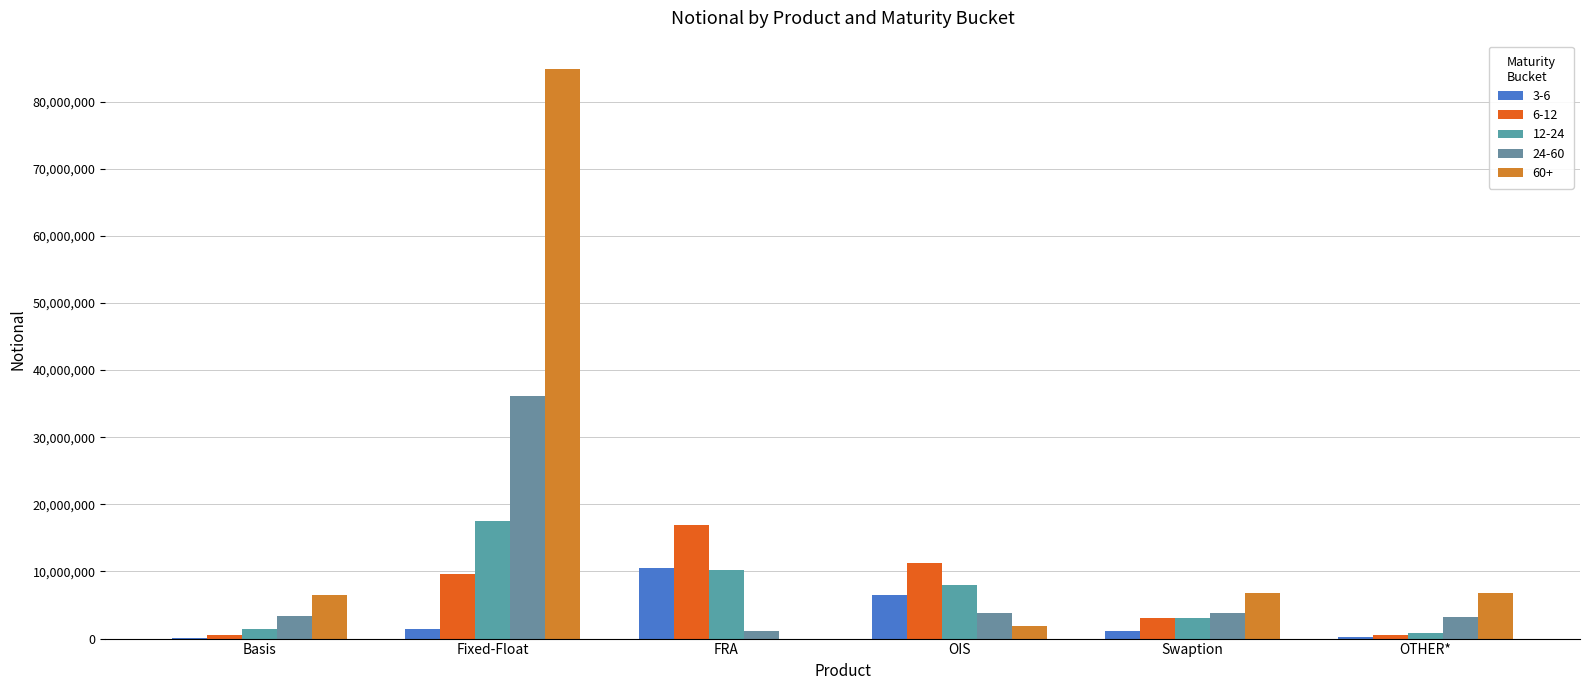

What is the maximum value for 12-24?

17479928